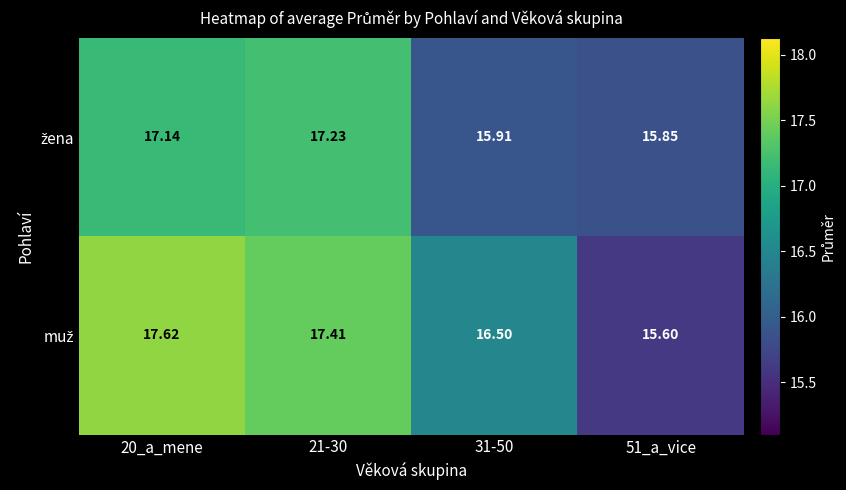

List the series in order of their overall mean, lowest first.

žena, muž